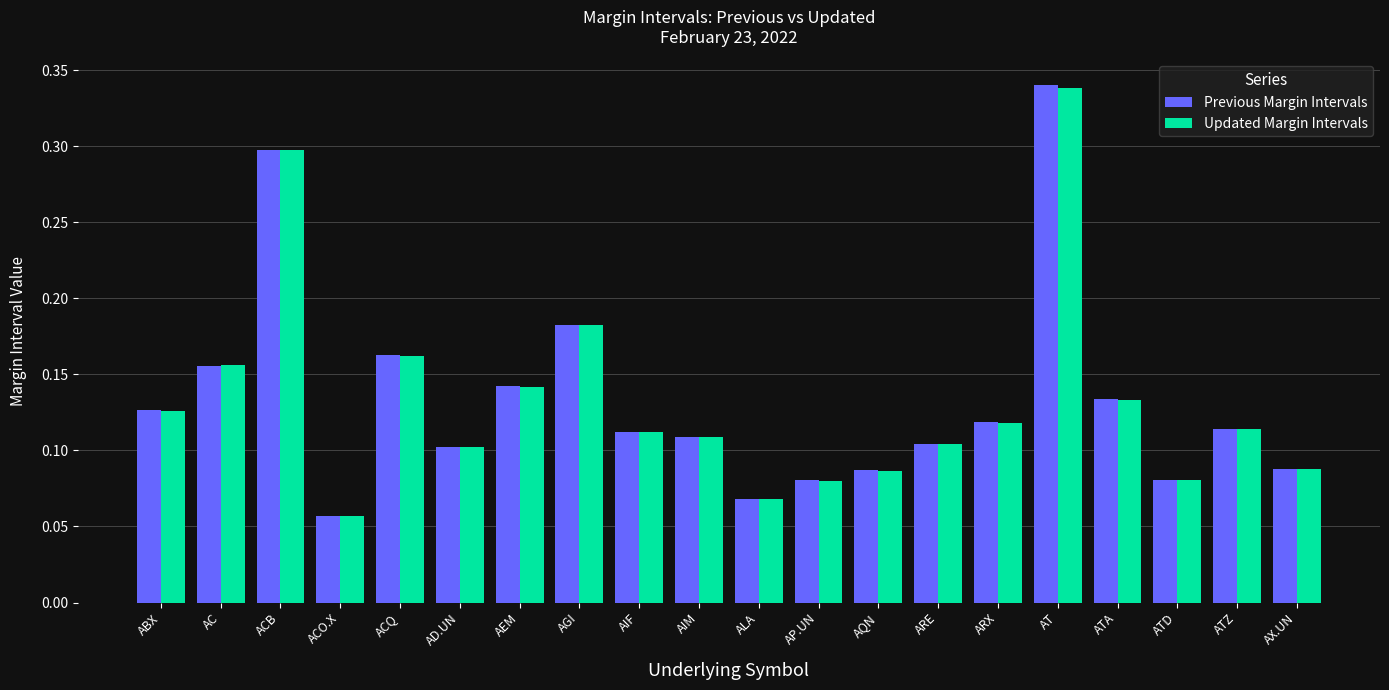

Which series has the largest range (max minus min)?

Previous Margin Intervals